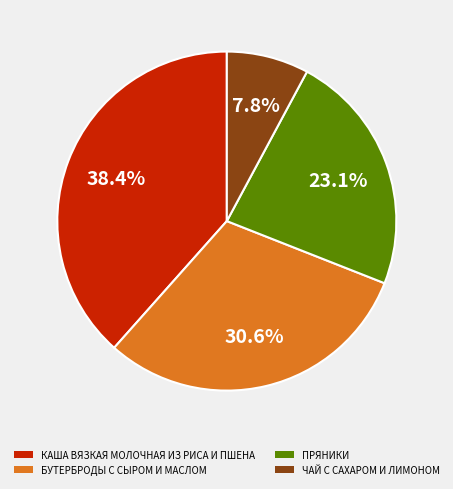

To the nearest percent, what is the average slice percentage?

25%